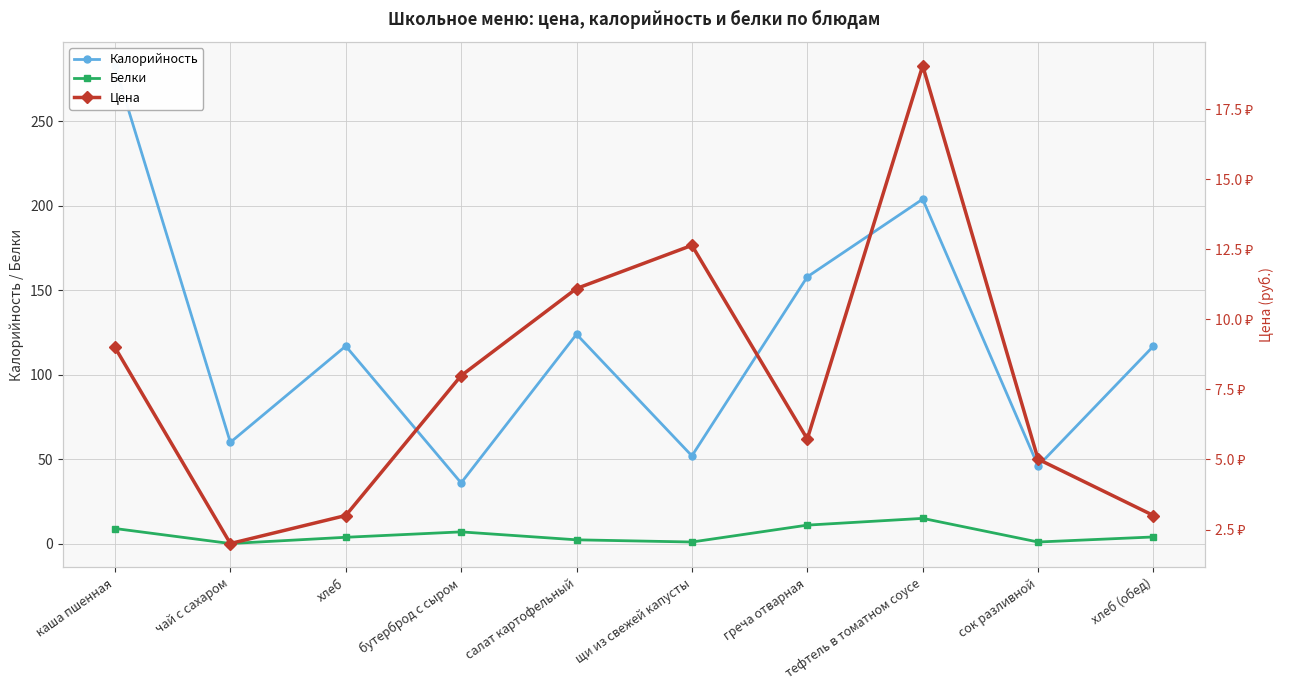

Does the chart have visible grid lines?

Yes